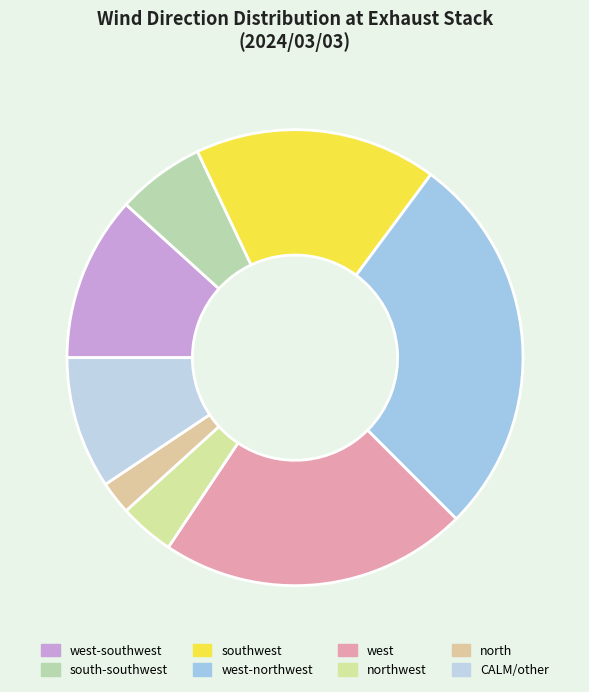

How many segments does this pie chart have?

8